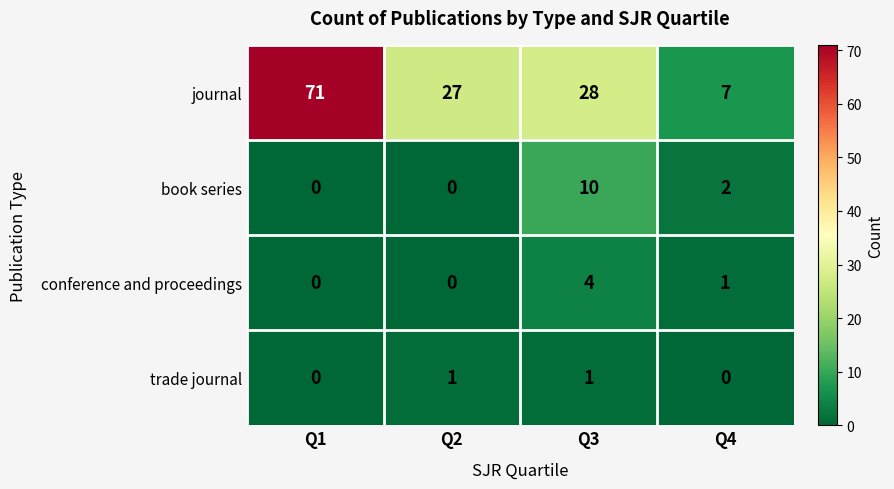

Which series has the largest range (max minus min)?

journal